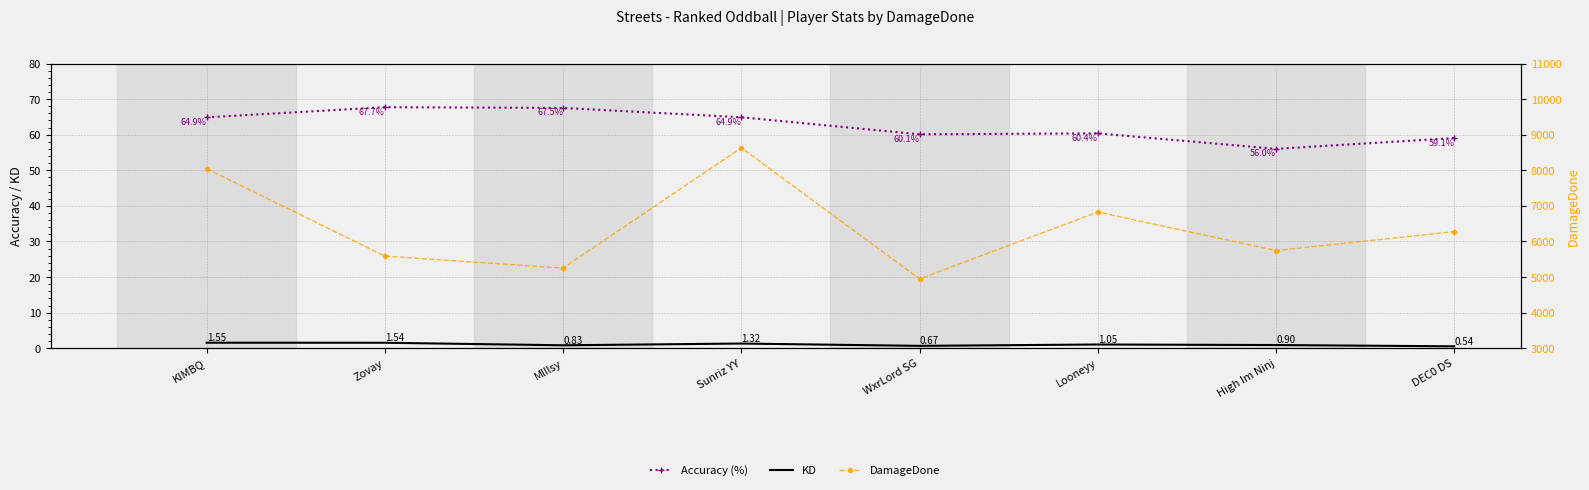

At which category does KD reach its first local peak?

Sunriz YY